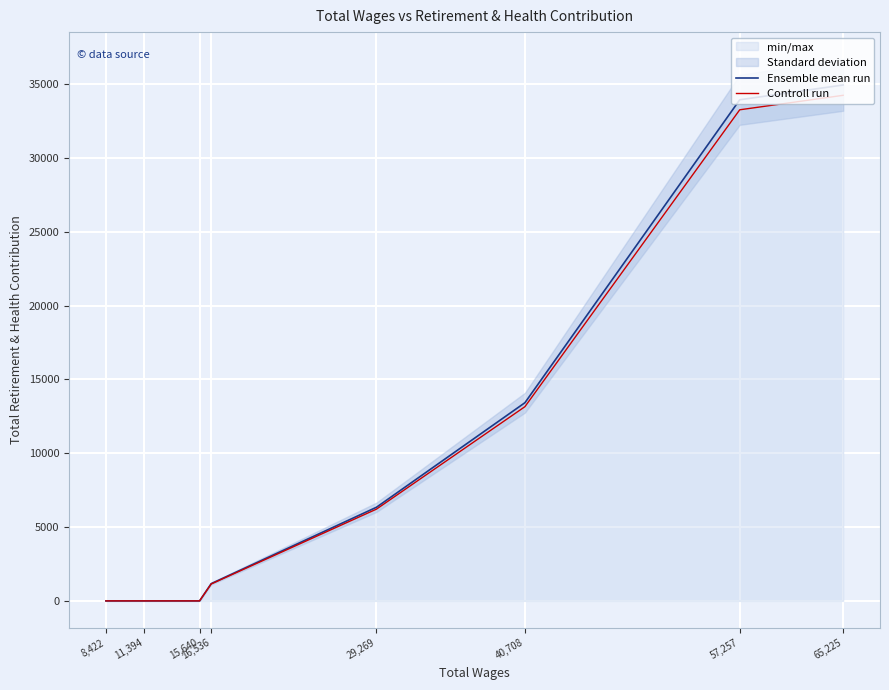

How many data points in Ensemble mean run are above 6340?

3